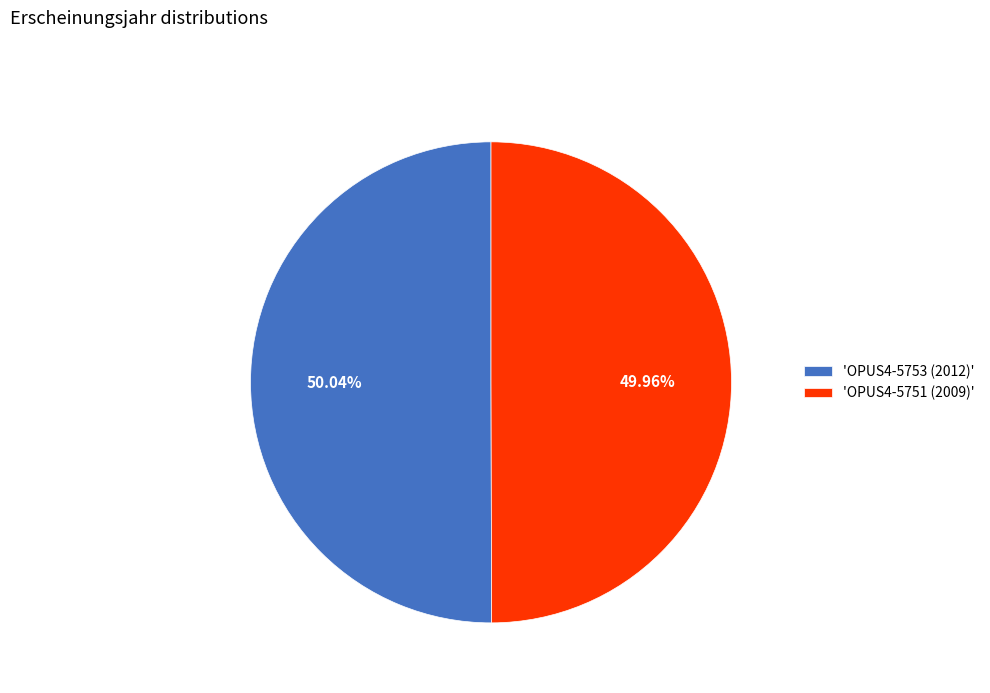

Is there a majority slice in this chart?

Yes